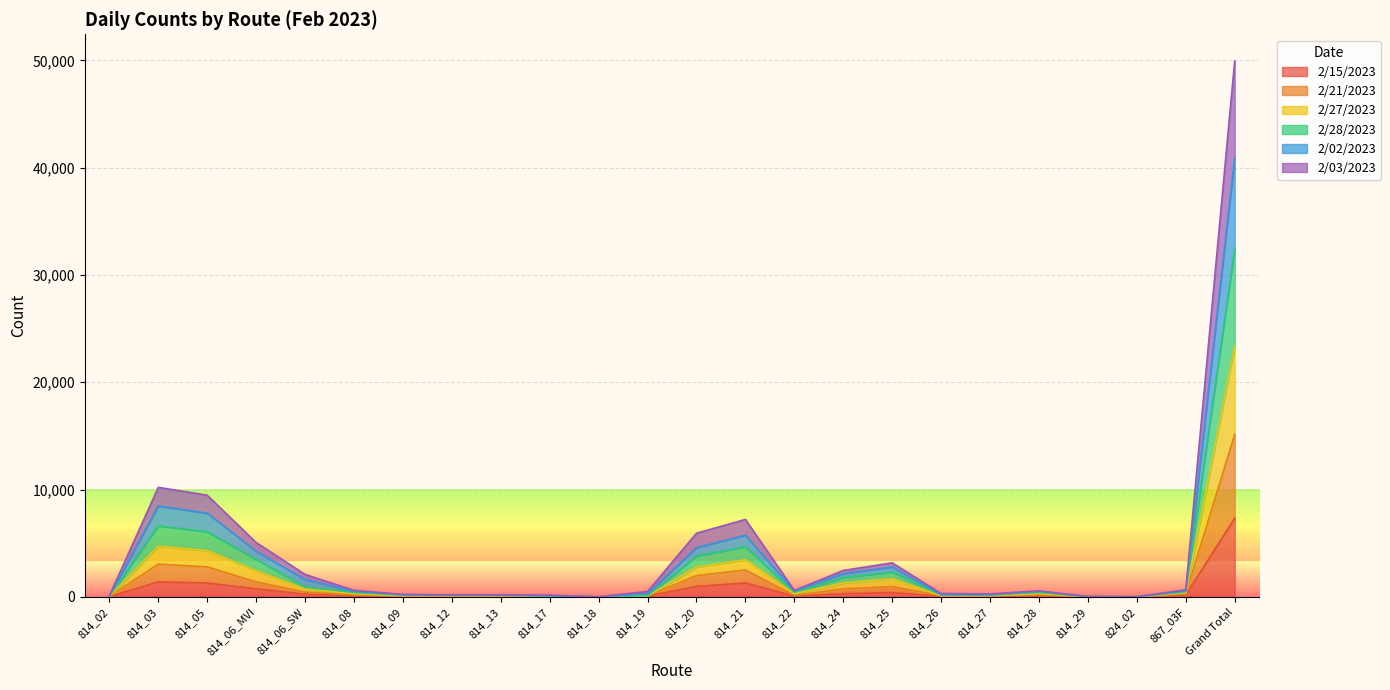

In 2/28/2023, how many points are lower than both neighbors (excluding endpoints)?

4